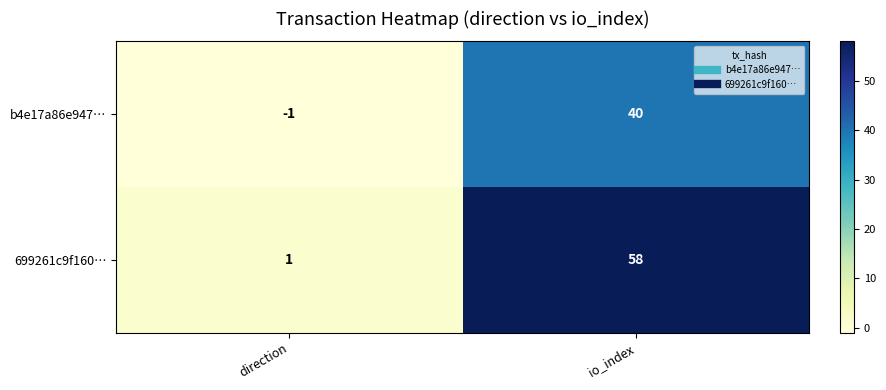

What is the greatest value displayed?

58